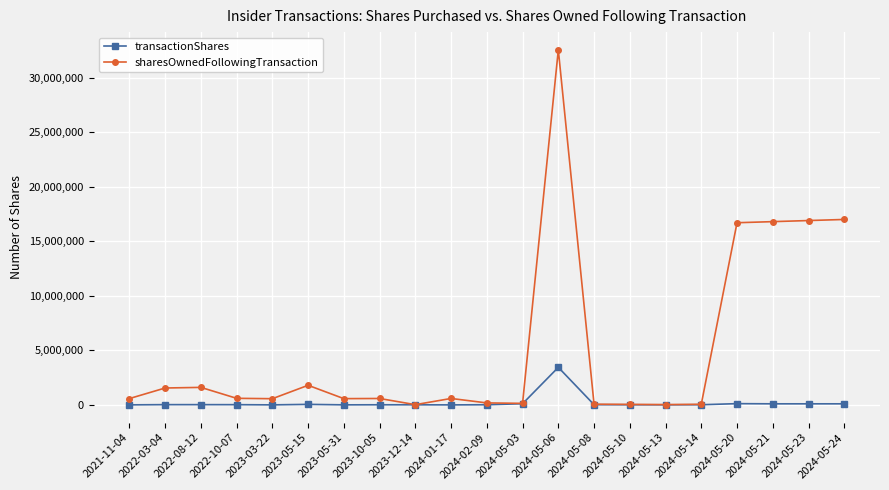

Which series has the widest spread of values?

sharesOwnedFollowingTransaction